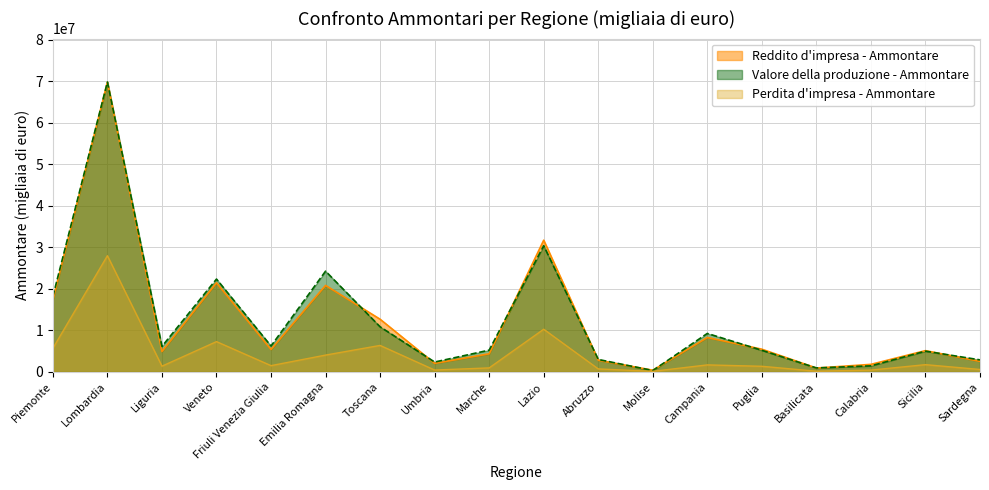

Reading right to left, transcribe all the data shown in this chart.

Reddito d impresa - Ammontare: 2511705	5096180	1789527	901574	5440441	8260223	380134	2777316	31689720	4334454	2029958	12657393	20804995	5379766	21438042	4886761	69753800	17313957
Perdita d impresa - Ammontare: 558889	1719249	408479	141629	1324130	1660065	109021	693199	10253227	937258	420134	6350624	4022995	1482845	7267774	1352450	27961572	5656390
Valore della produzione - Ammontare: 2870584	4969071	1429546	929214	5178056	9237446	307893	2974794	30363863	5212806	2349764	10838576	24234703	6213038	22331075	6119517	69780996	18147512